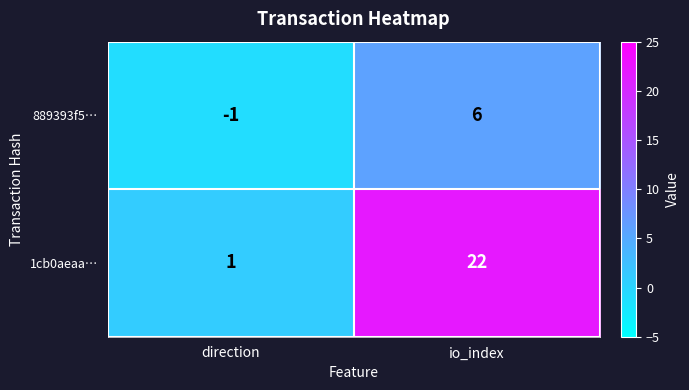

Reading left to right, list all the values displayed in this chart.

889393f5…: -1	6
1cb0aeaa…: 1	22